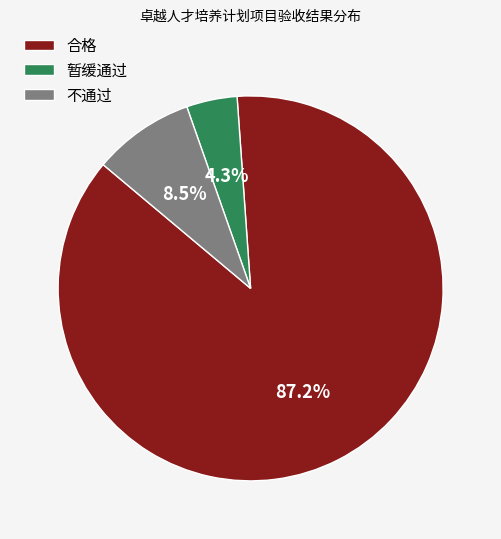

True or false: 不通过 accounts for 1% of the total.

False